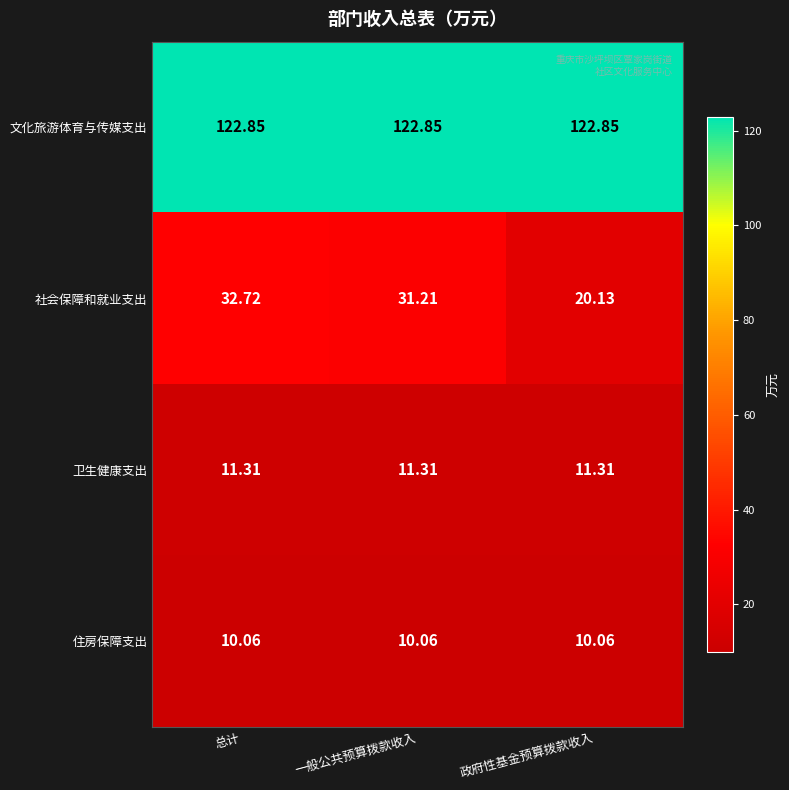

What is the difference between the highest and lowest values at 总计?

112.8